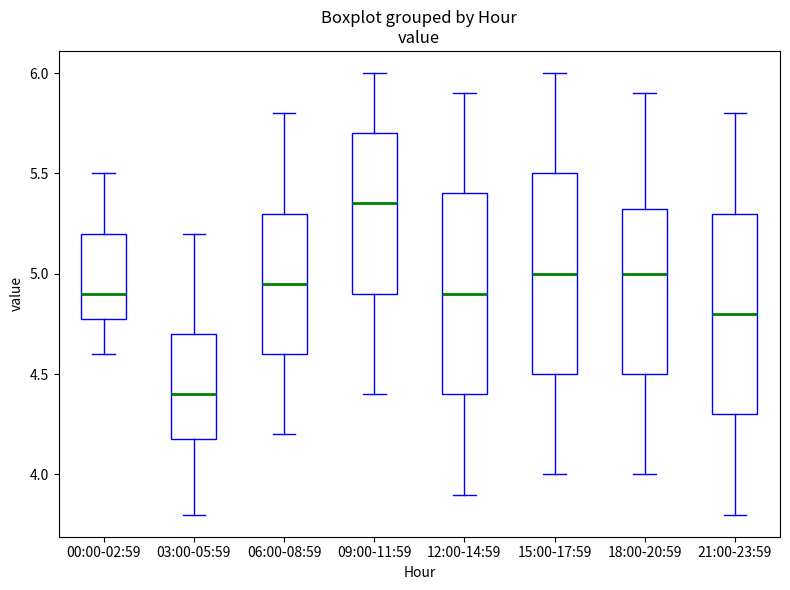

Which box's median line is the lowest?

03:00-05:59